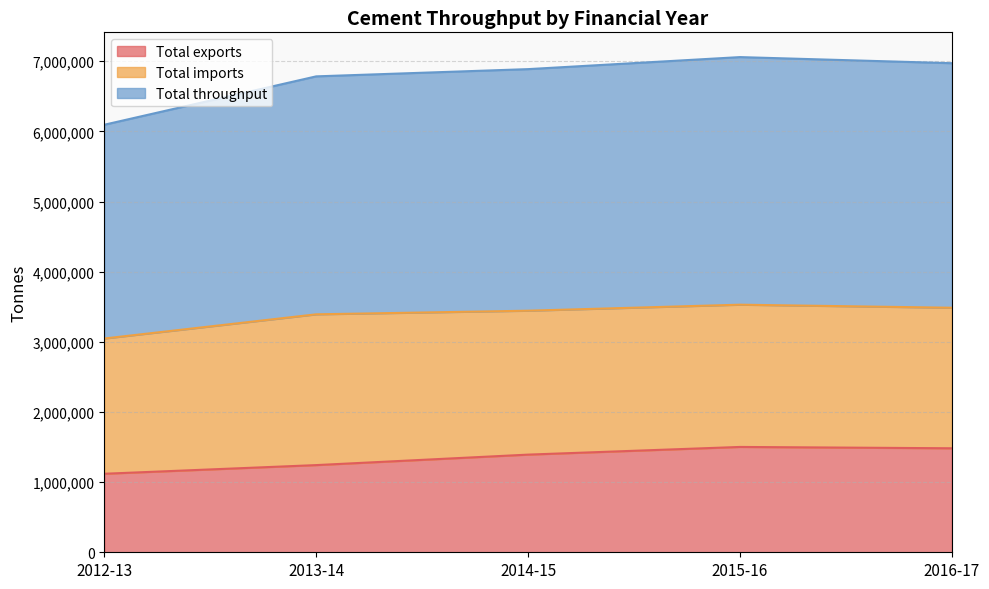

How many values in the Total exports series exceed 1392218?

2